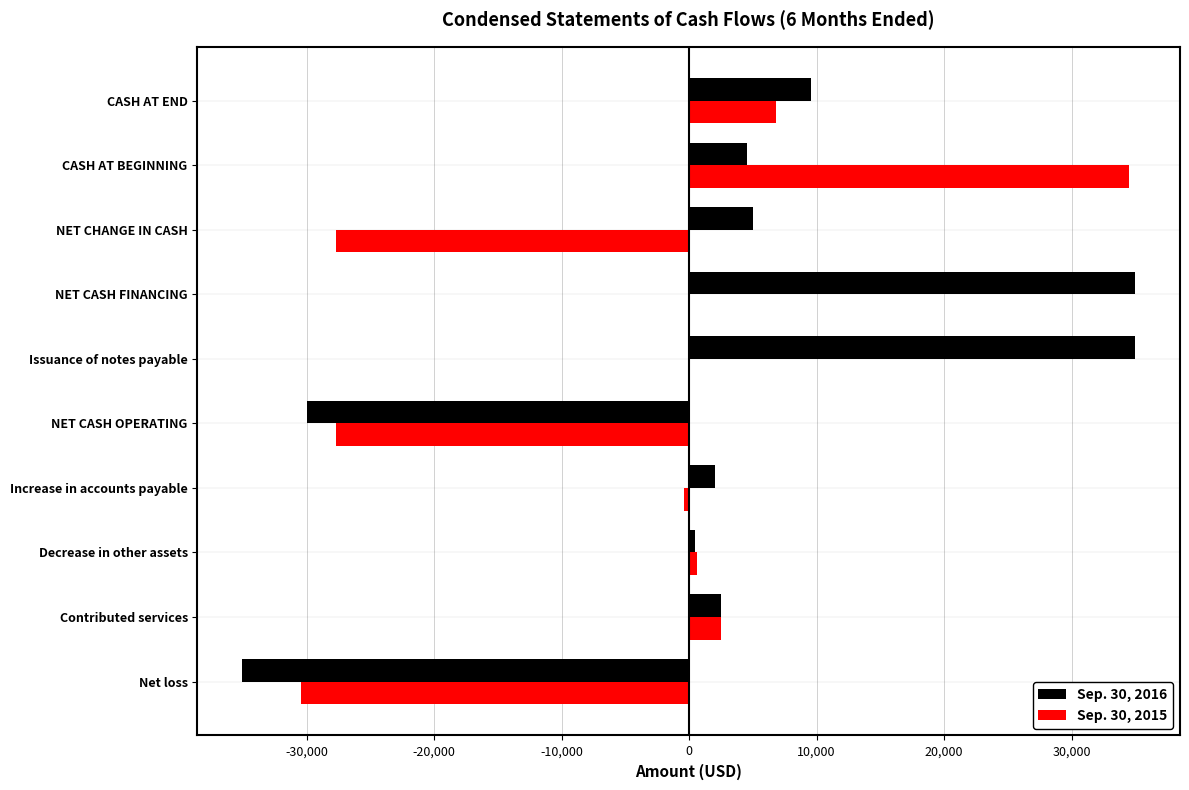

What is the sum of the Sep. 30, 2016 values at Contributed services and NET CASH OPERATING?

-27500